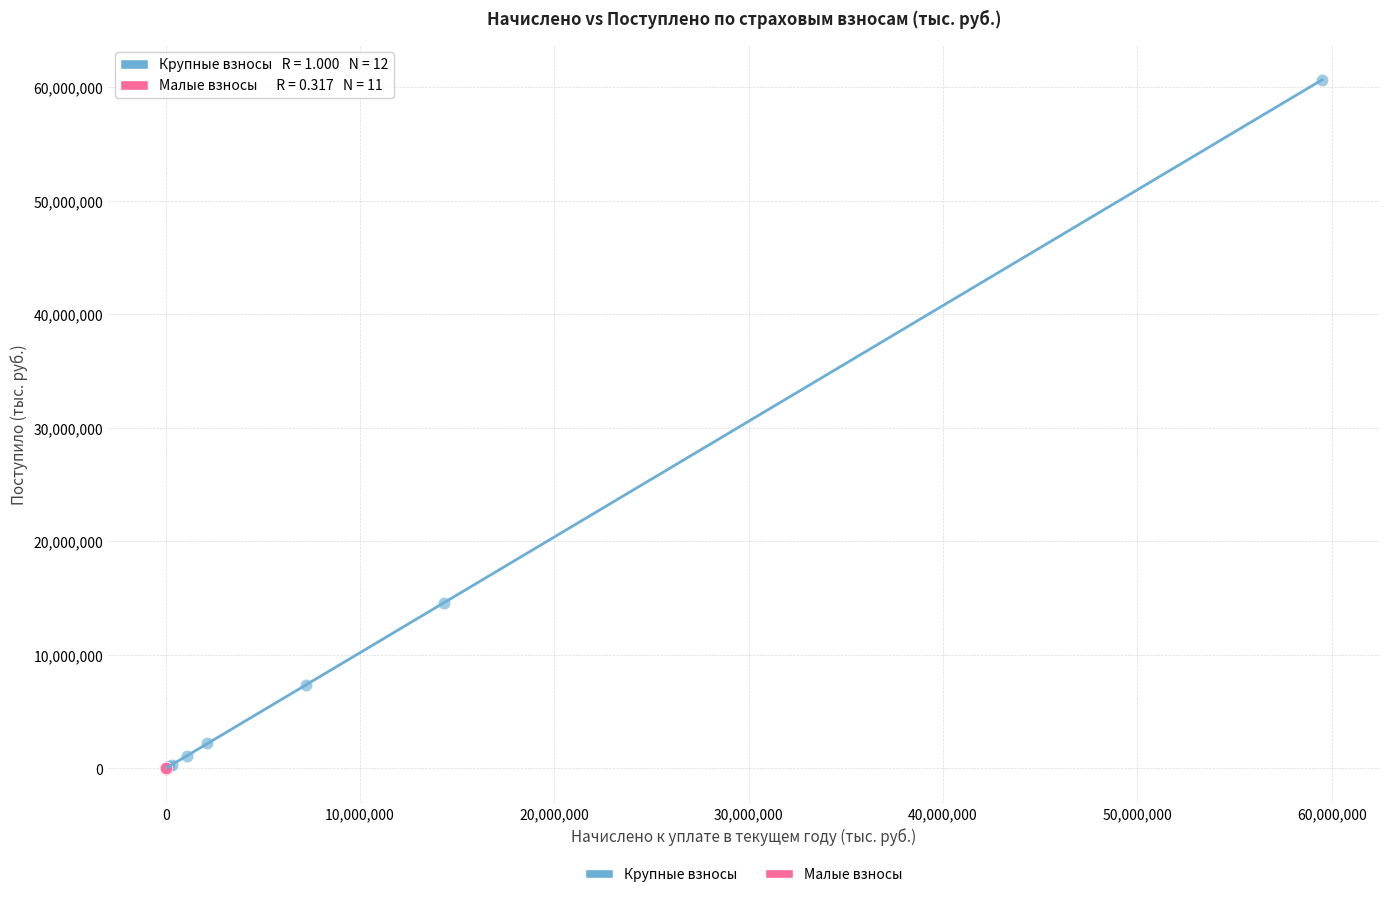

Which series reaches the maximum Y coordinate?

Крупные взносы